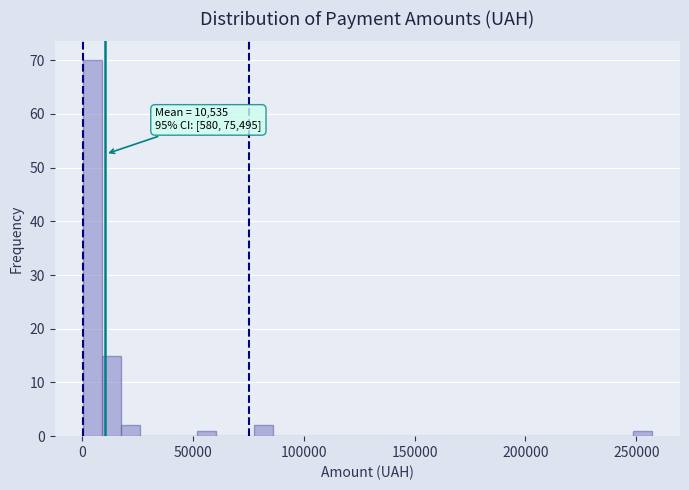

Read against the x-axis, roughly where is the centre of the tallest bar?

5000